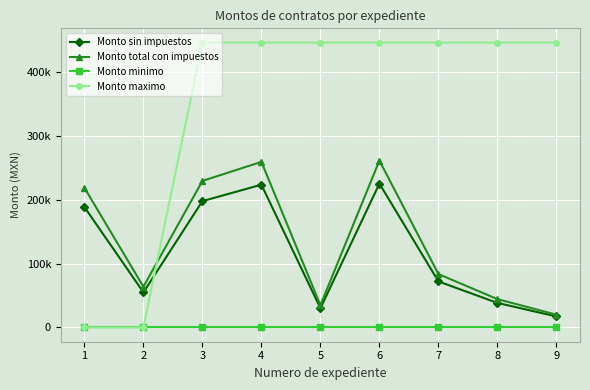

True or false: Monto minimo has more than 0 points higher than both neighbors.

False